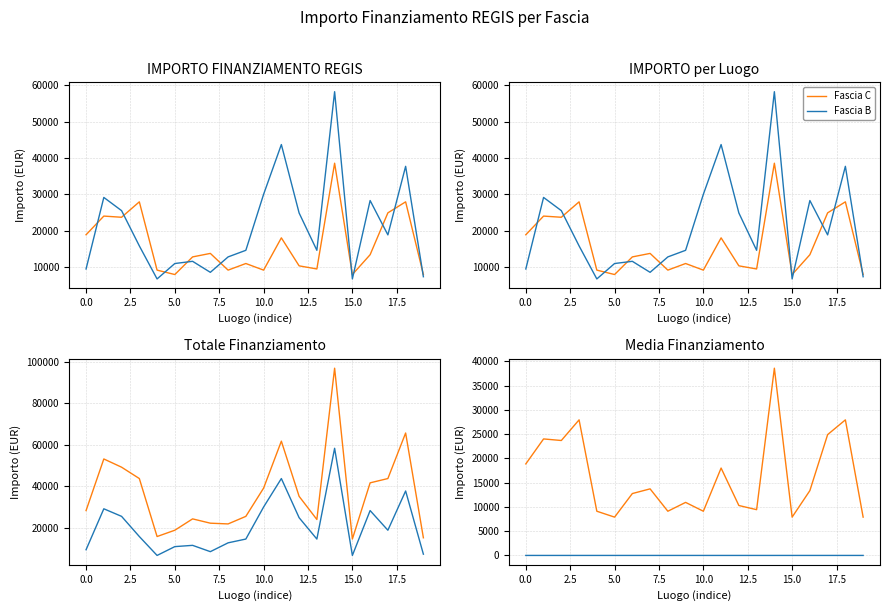

Is it true that Fascia C equals 17997.0 at 11?

True